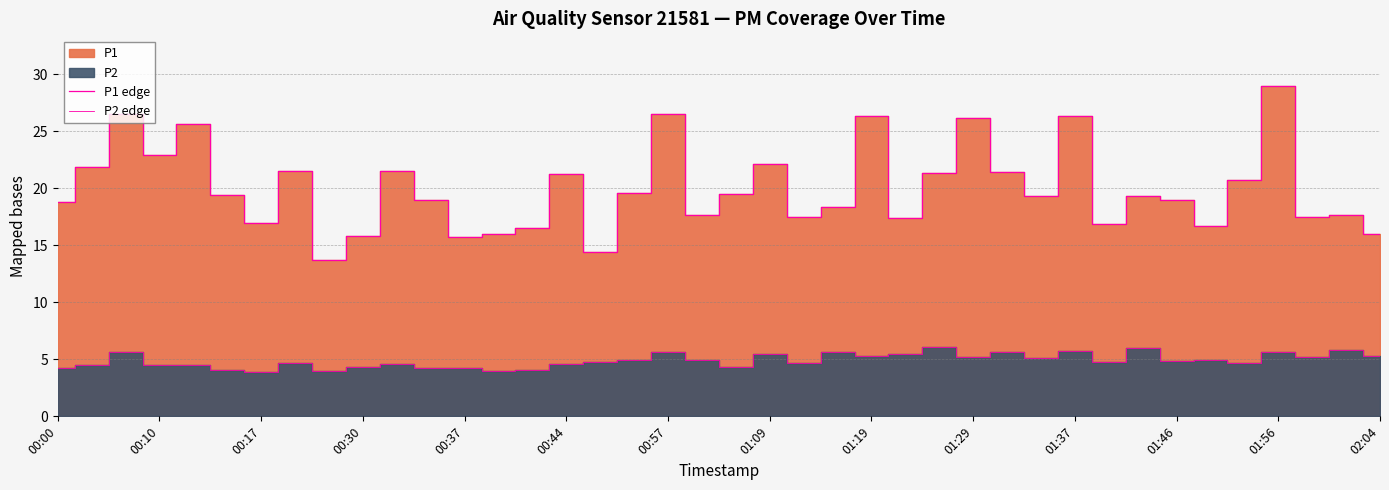

True or false: P2 edge has more than 2 interior local peaks.

True